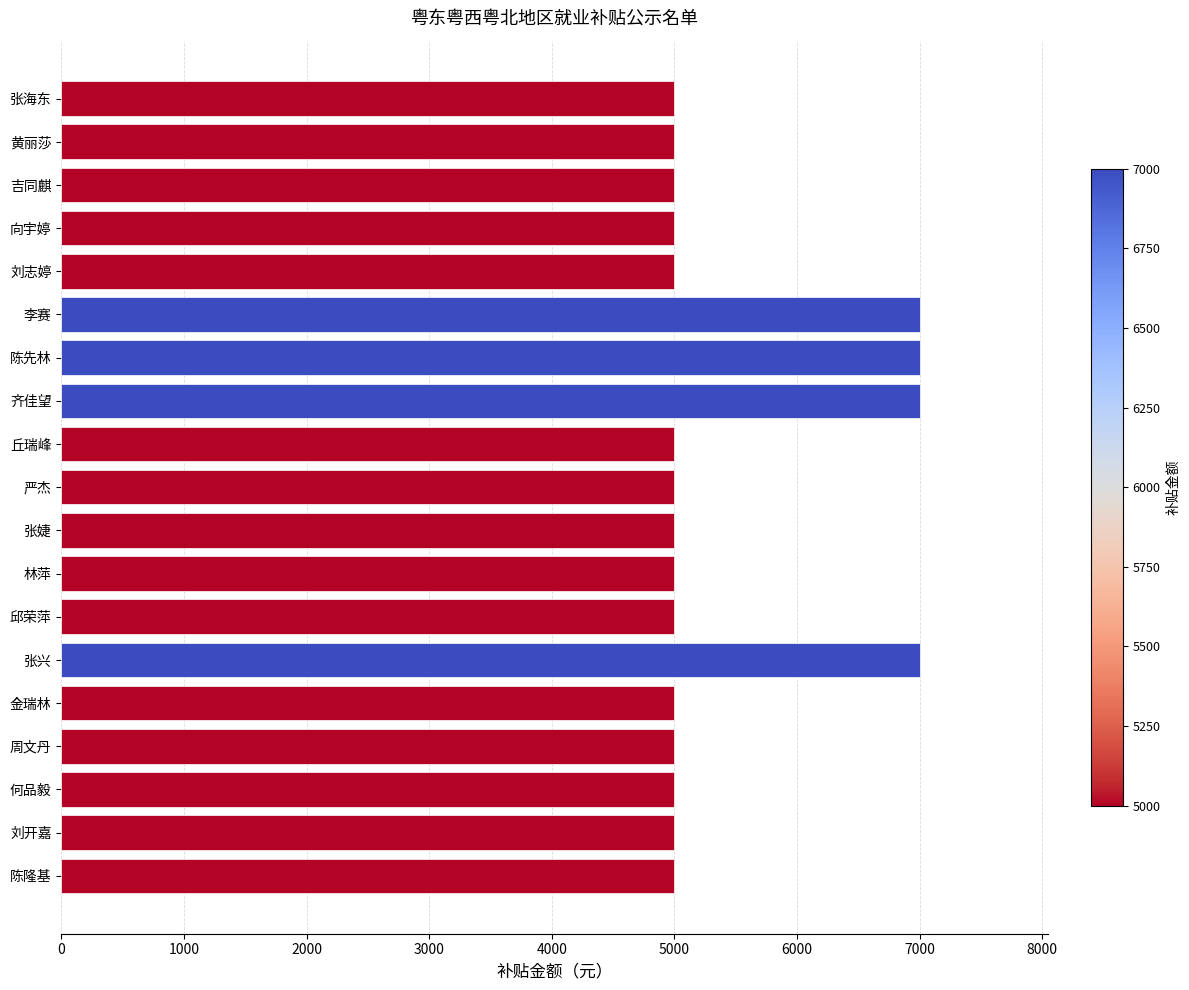

Approximately how many times larger is the value at 陈隆基 compared to 李赛?

0.7